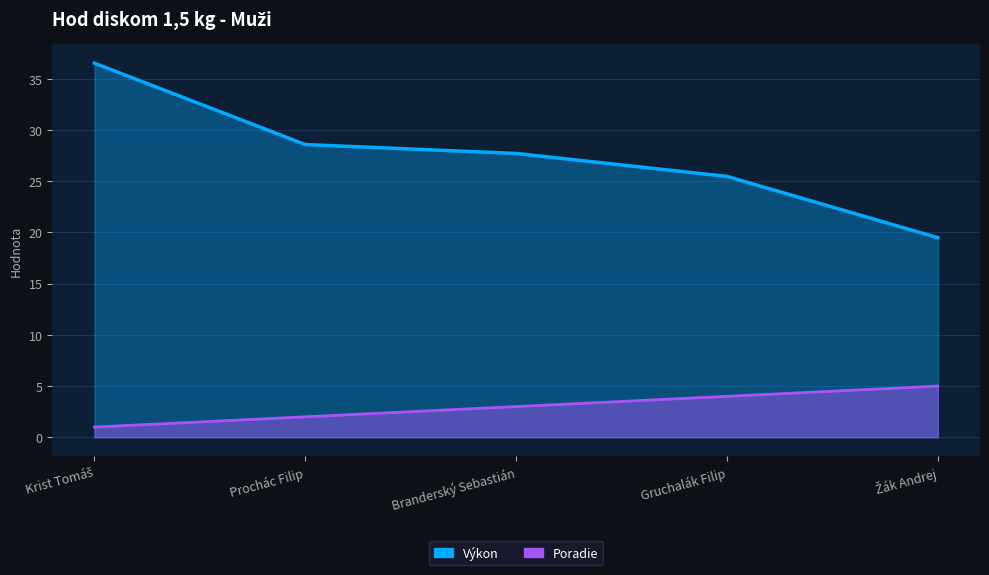

How many values in the Výkon series are below 27?

2